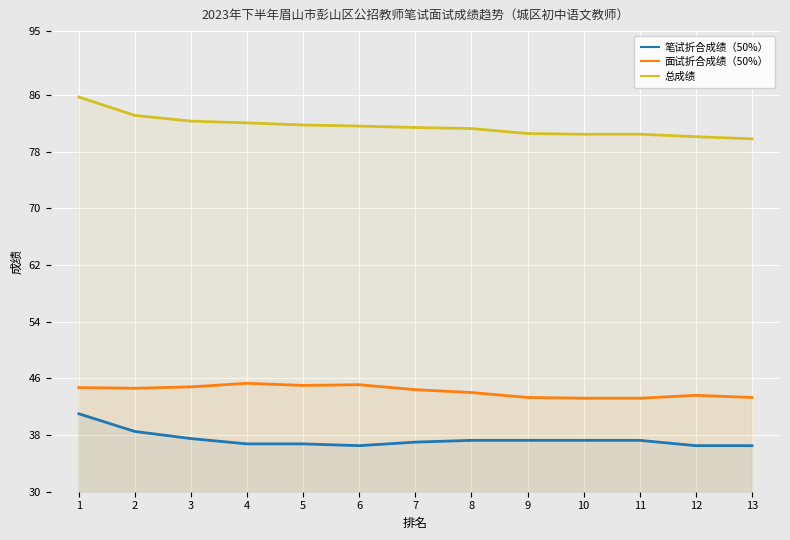

Between 4 and 12, which series saw the biggest shift?

总成绩